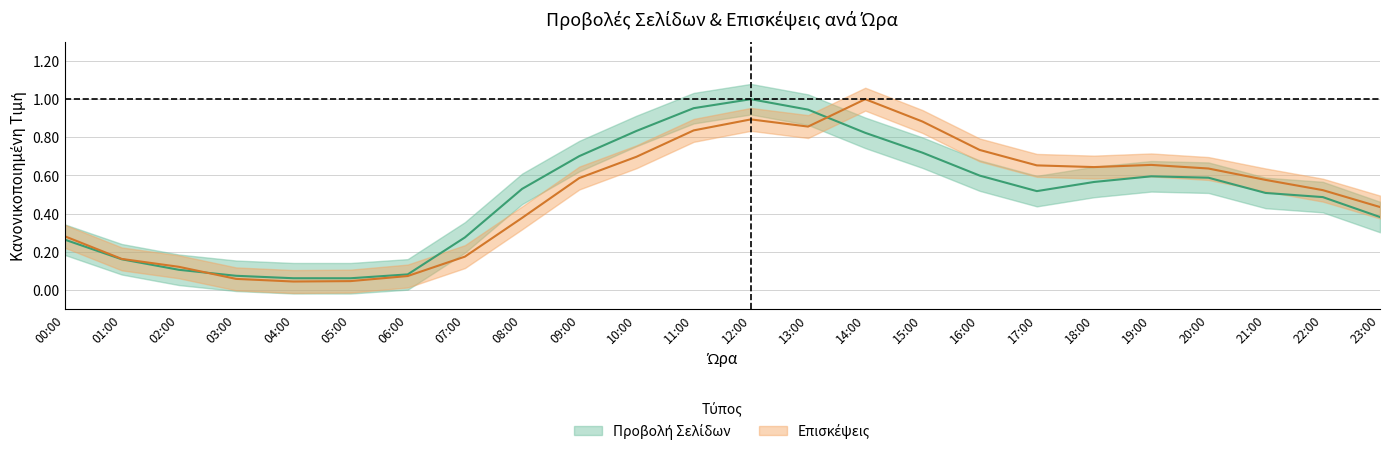

What is the difference between the Προβολή Σελίδων values at 12:00 and 21:00?

0.5